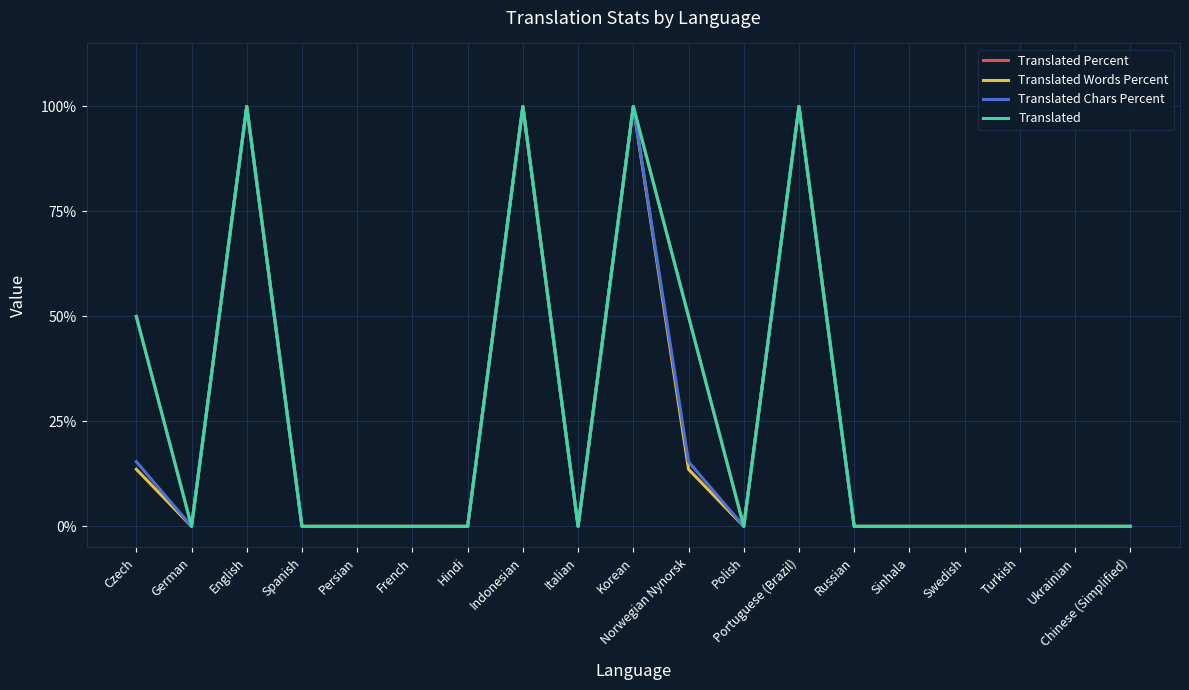

Does the chart display data point markers on the line(s)?

No